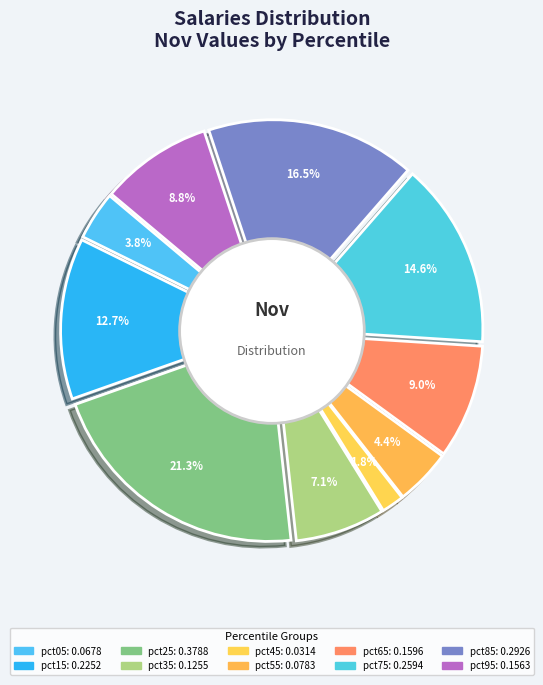

To the nearest percent, what portion does pct05 represent?

4%